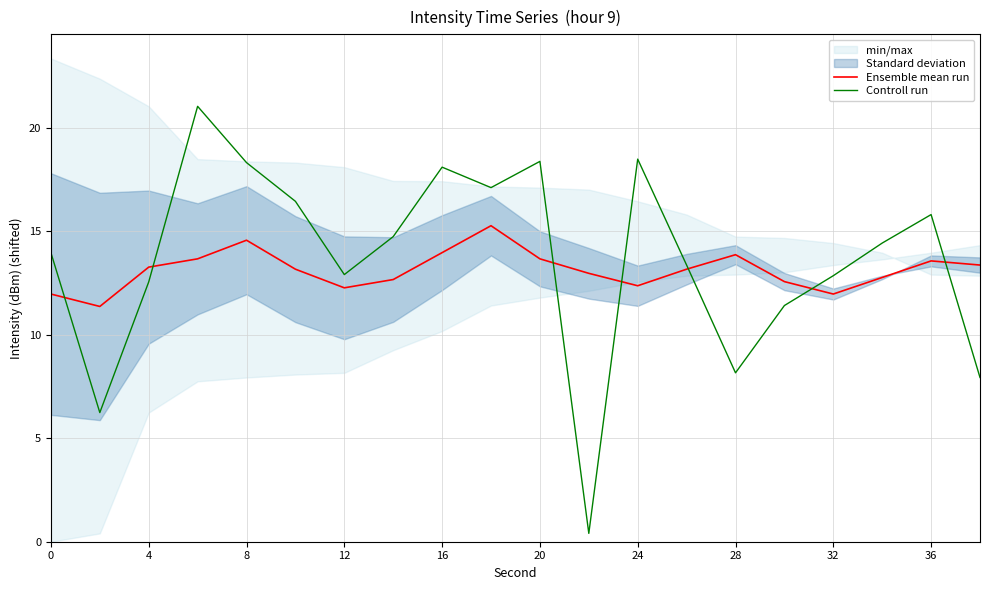

What is the highest value of the Ensemble mean run series?

15.3